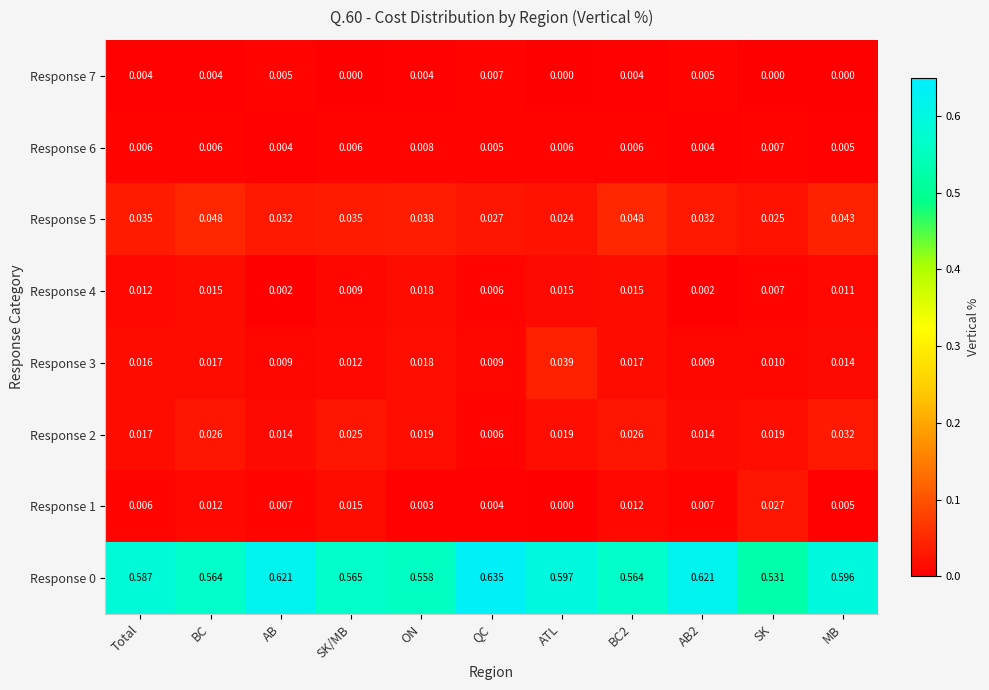

What is the total value across all series at ON?

0.7